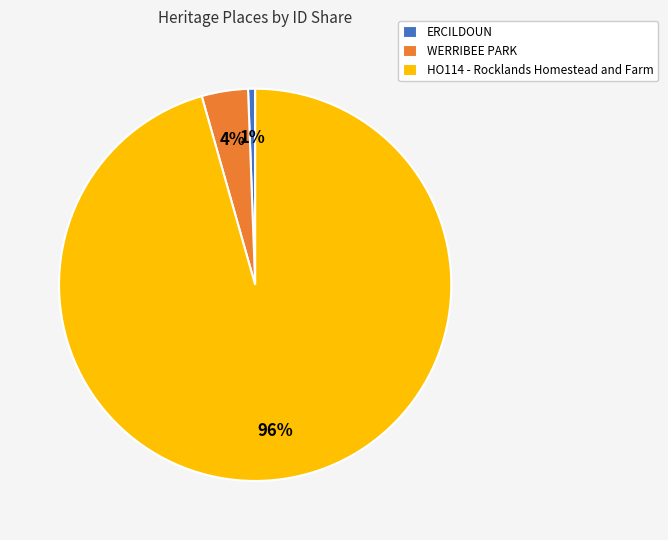

Rank the categories by value from highest to lowest.

HO114 - Rocklands Homestead and Farm, WERRIBEE PARK, ERCILDOUN